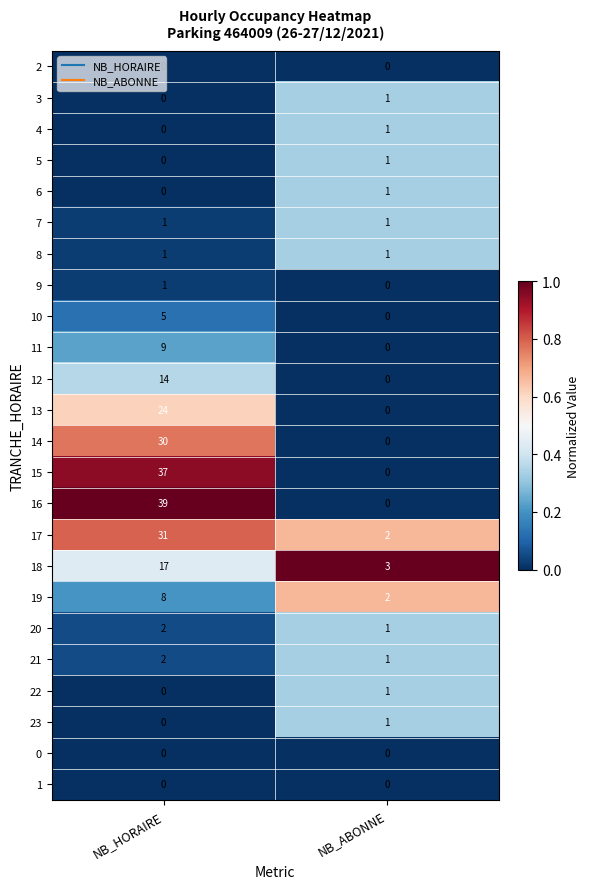

What value does the 17 series have at NB_HORAIRE?

31